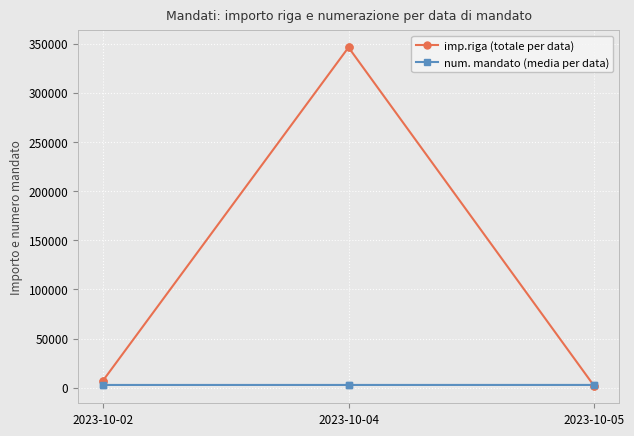

List the series in order of their peak value, highest first.

imp.riga (totale per data), num. mandato (media per data)